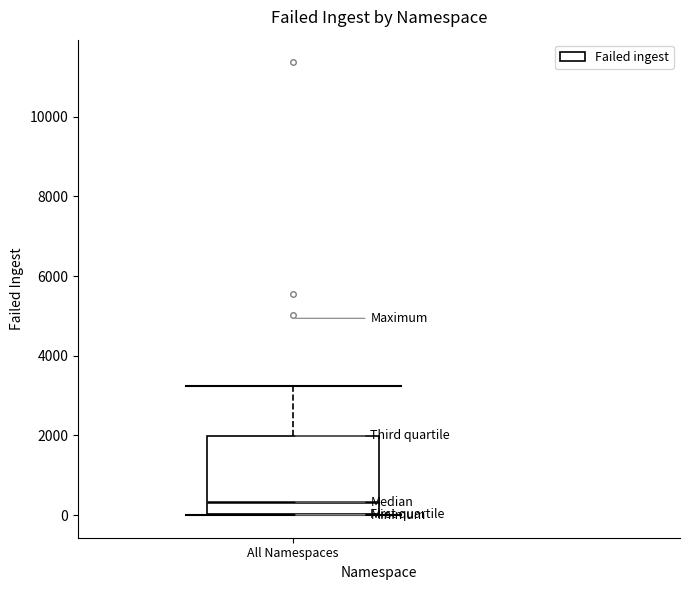

Transcribe this box plot: give where the median line is, the range the box spans, and where the two whiskers end, as read against the y-axis. The values are not printed on the chart, so give them approximately, as read against the axis.

median 400, box 0 to 2000, whiskers 0 to 3200